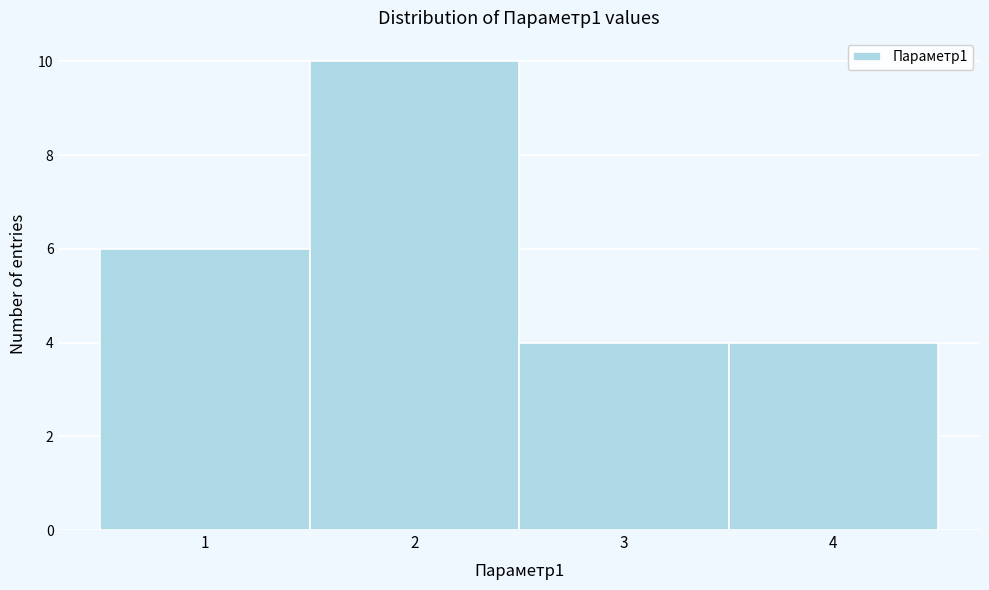

Over which range of the x-axis is the bar tallest?

1.5 to 2.5